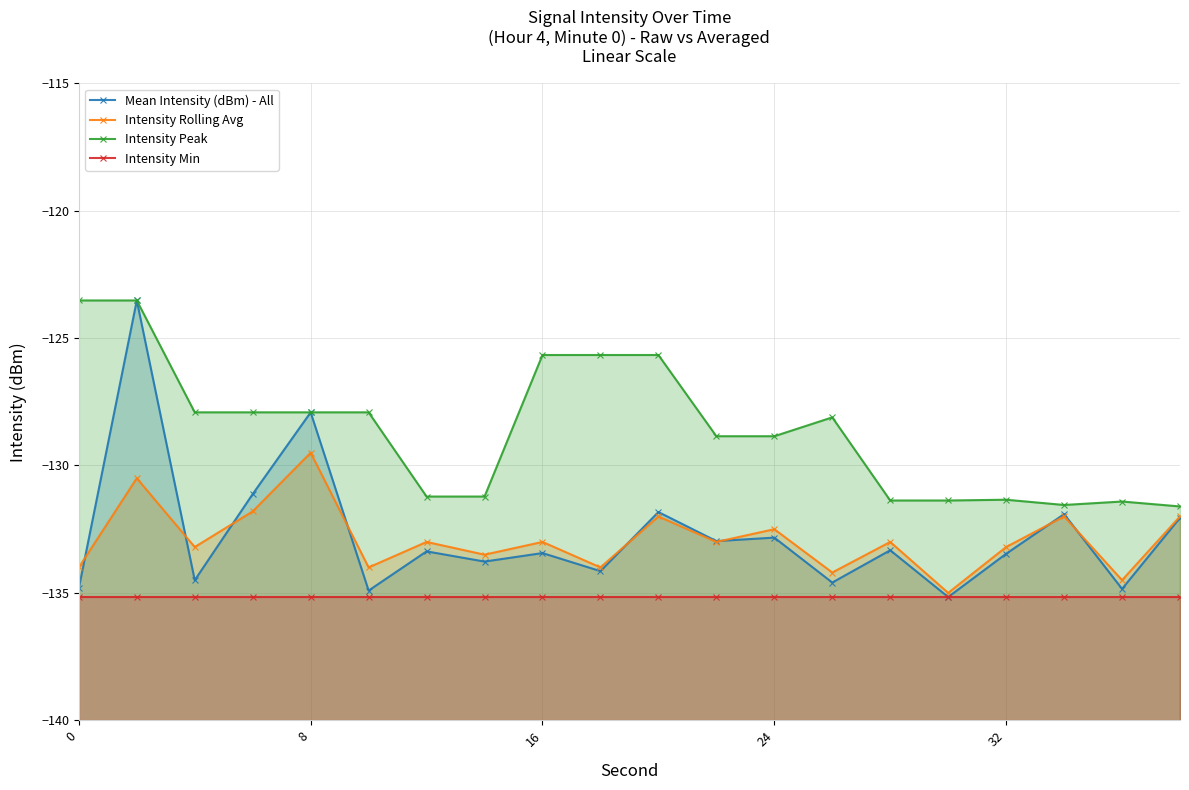

True or false: Intensity Rolling Avg has more than 0 points higher than both neighbors.

True